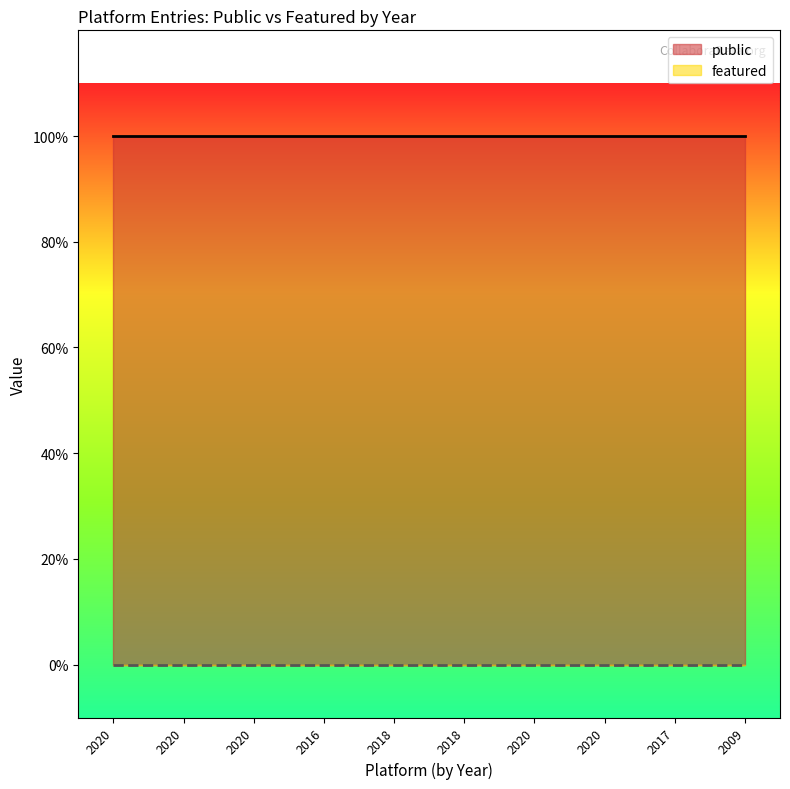

Which series has the largest total across all categories?

public